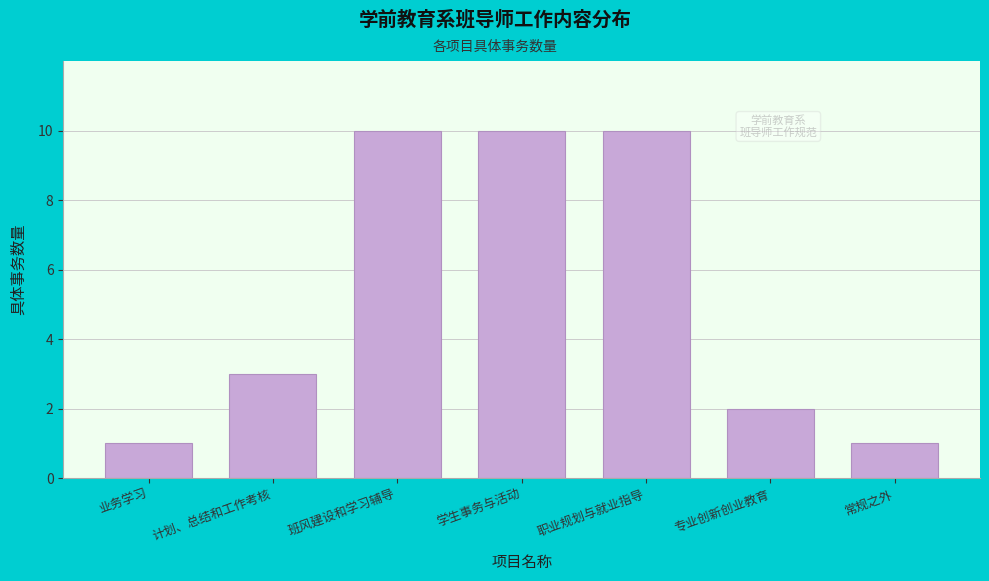

Reading right to left, extract all data points from this chart.

1	2	10	10	10	3	1